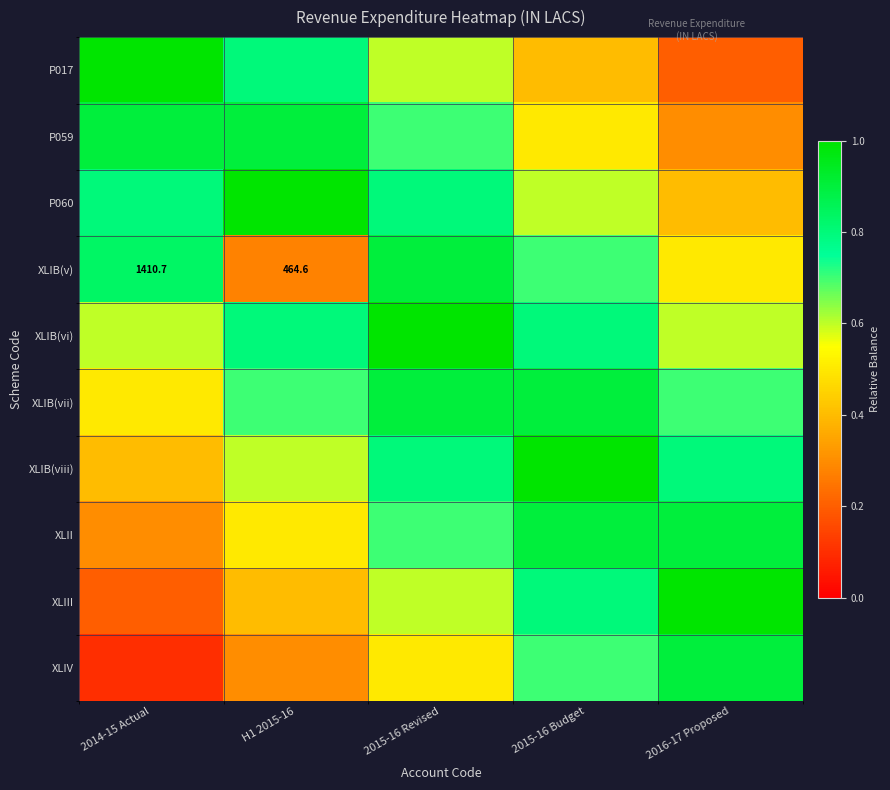

Read the XLIB(vi) value at 2014-15 Actual.

0.6